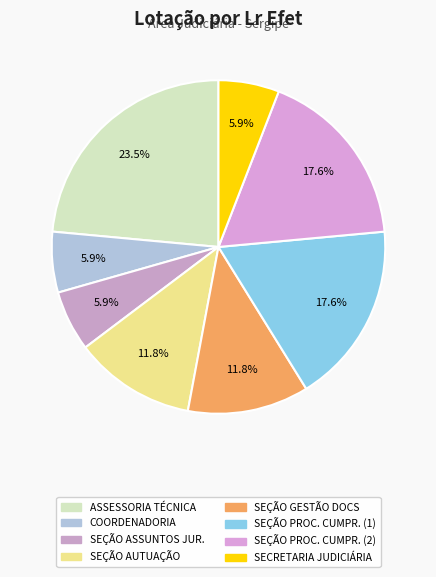

How many segments does this pie chart have?

8